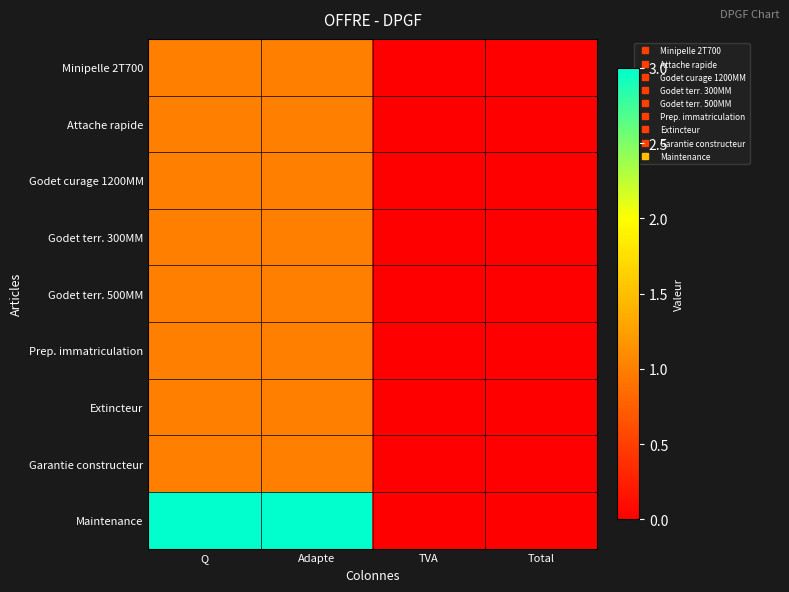

At how many categories does at least one series exceed 1?

2